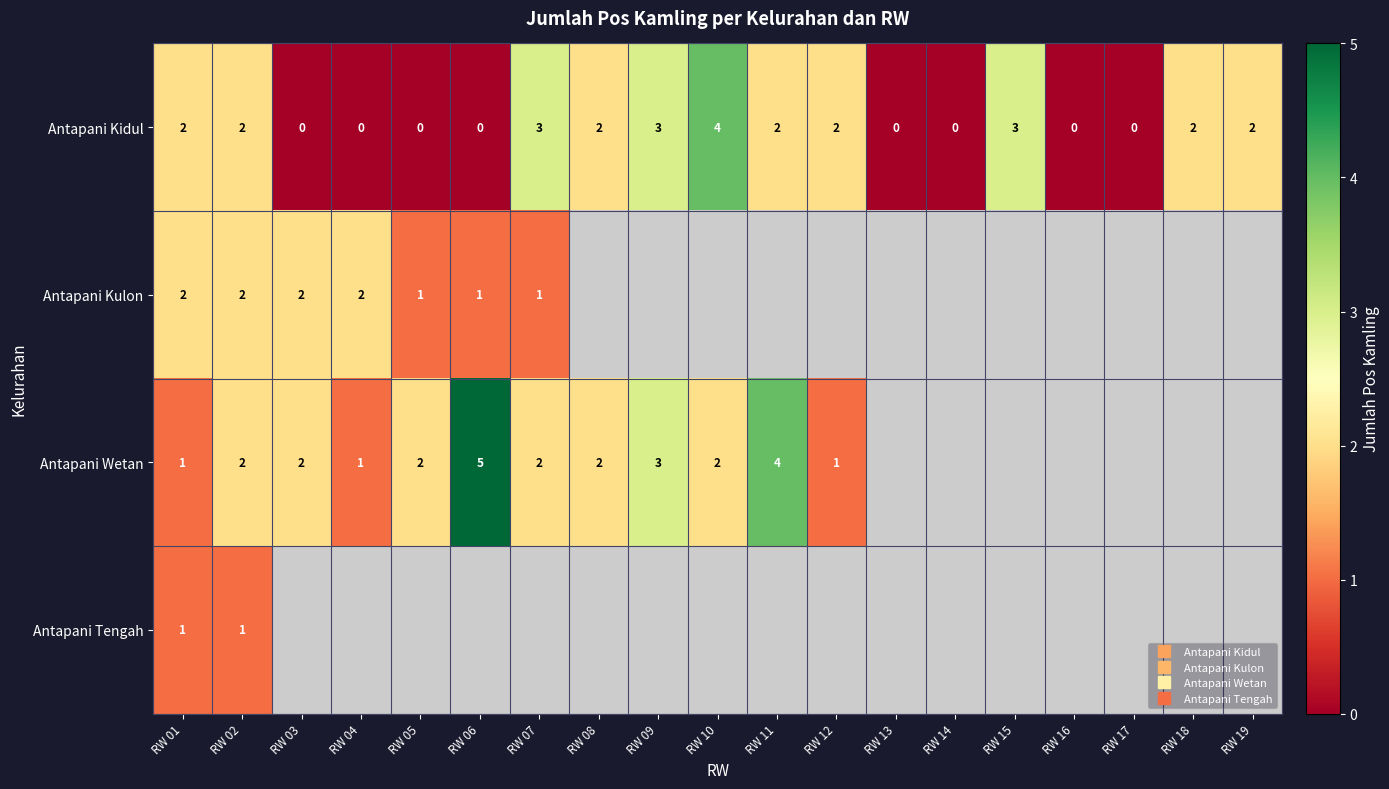

At which category is the sum across all series the highest?

RW 02